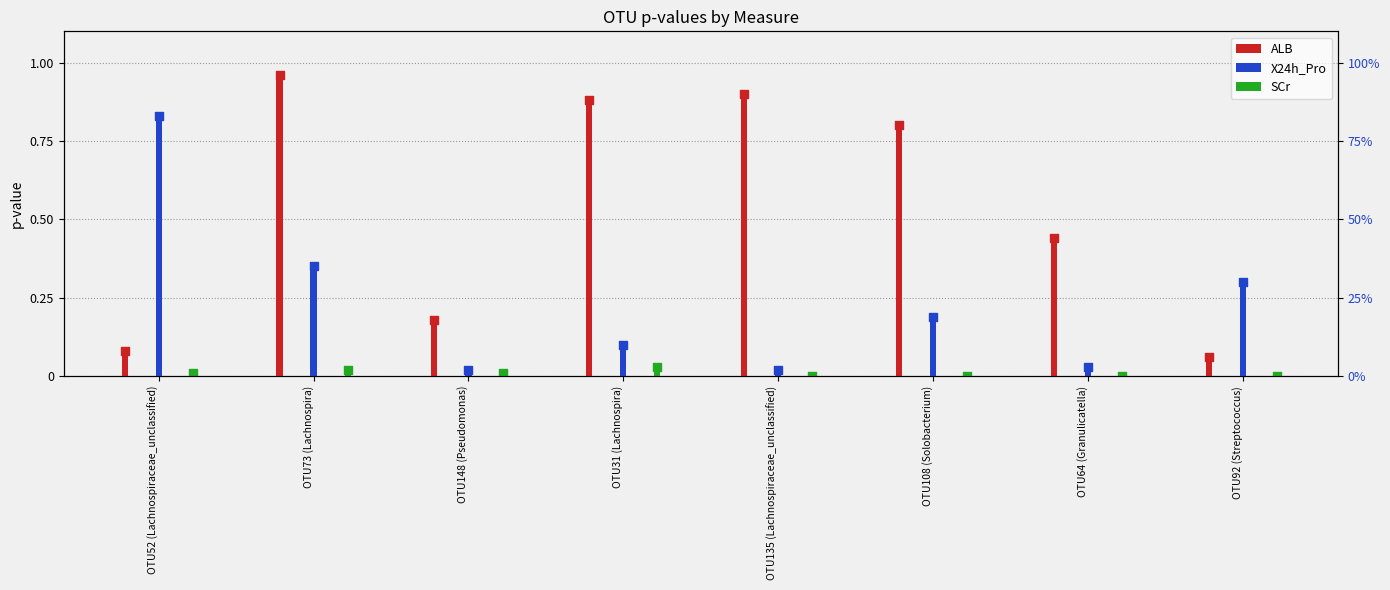

Which series reaches the minimum Y coordinate?

SCr